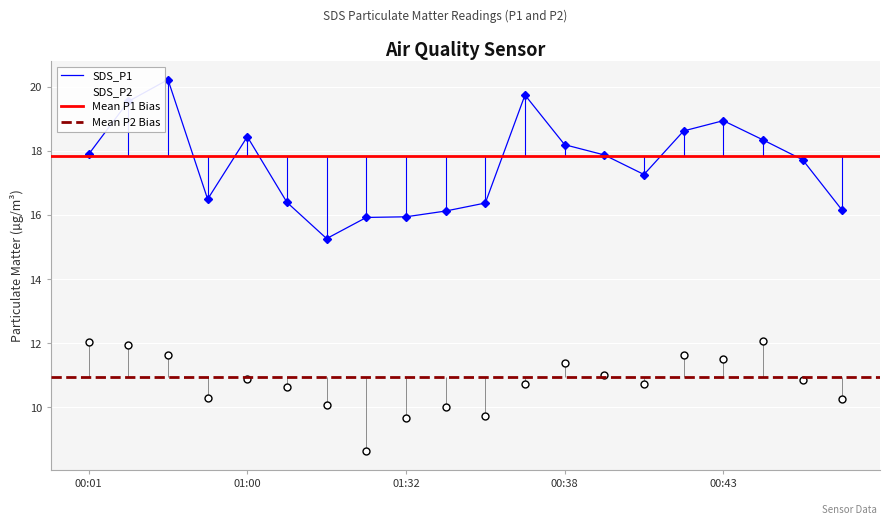

True or false: SDS_P2 and SDS_P1 intersect in this chart.

False